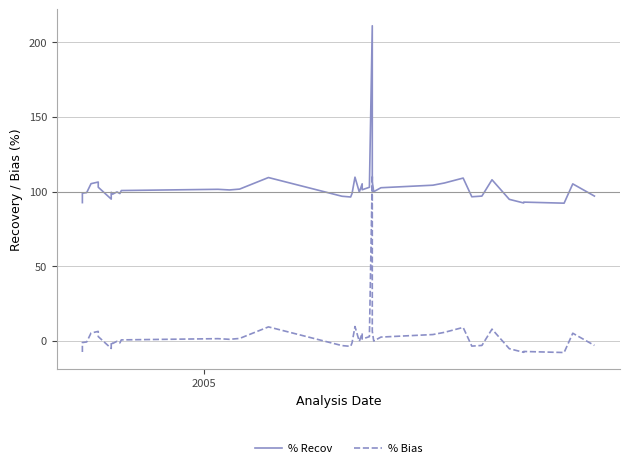

Which series has the widest spread of values?

% Recov